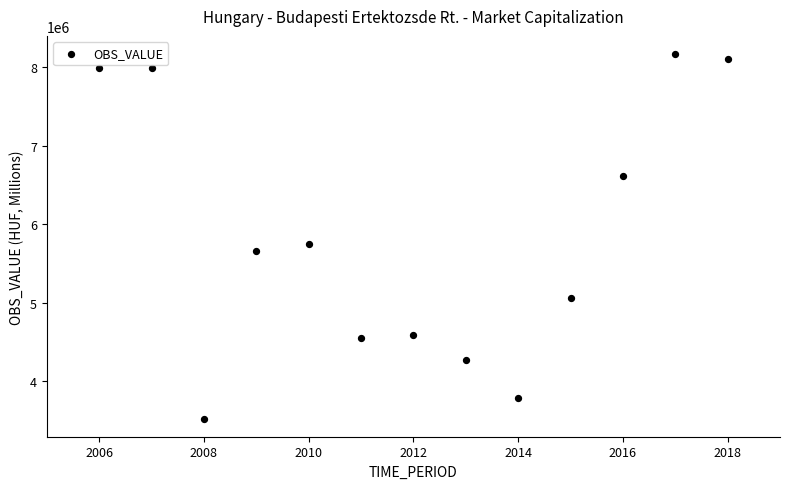

What Y value in the scatter plot is closest to 5848777?

5749051.5